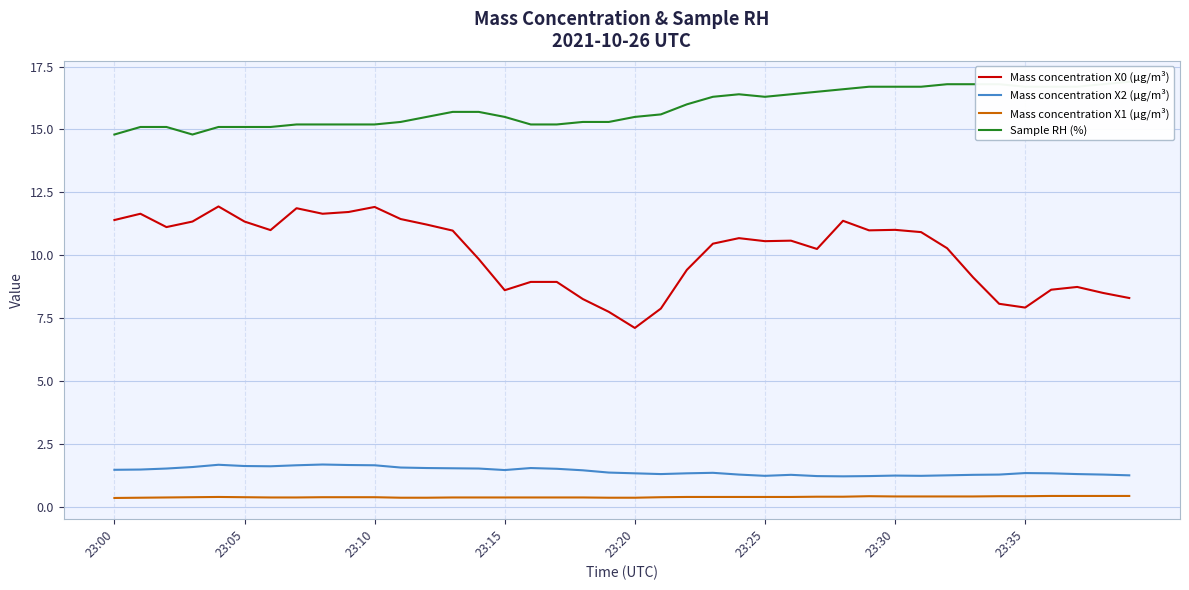

True or false: Mass concentration X0 (μg/m³) and Mass concentration X1 (μg/m³) intersect in this chart.

False